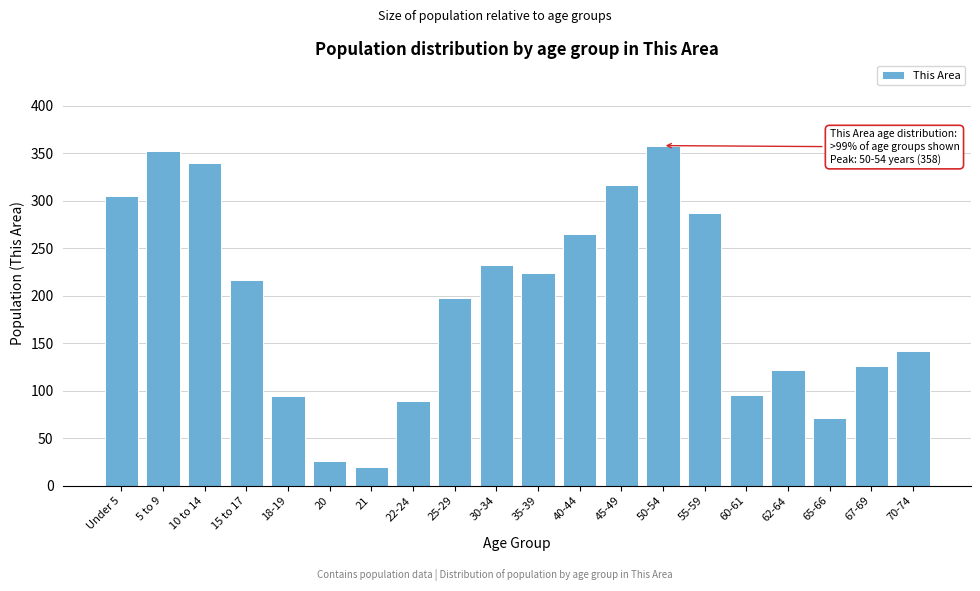

At which label is the value closest to 189?

25-29